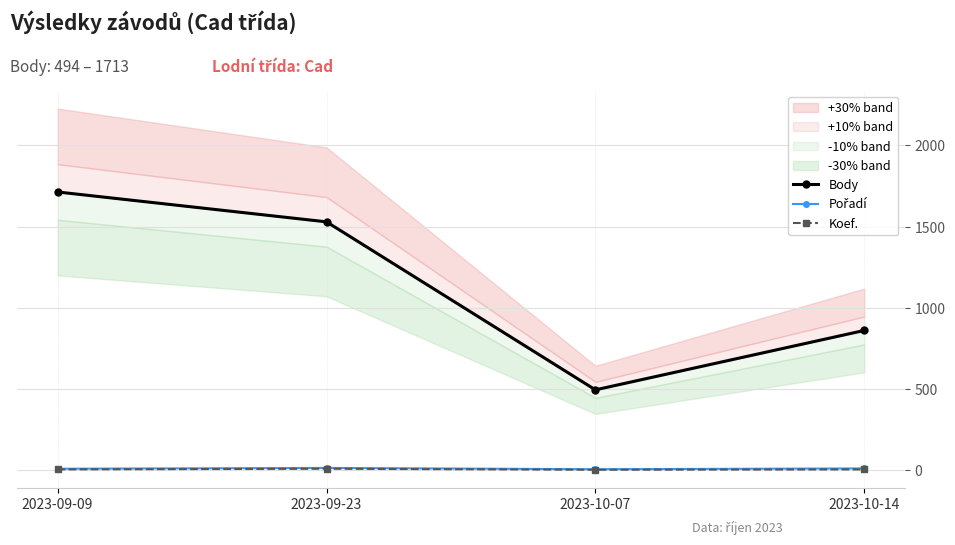

How many interior local valleys does the Pořadí series have?

1